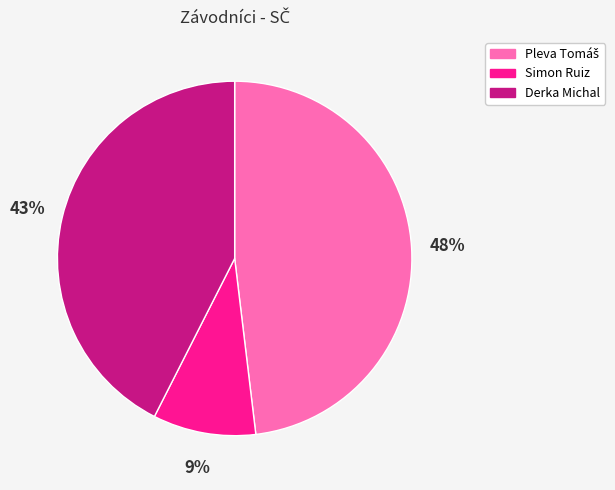

Is it true that Simon Ruiz is 16% of the pie?

False